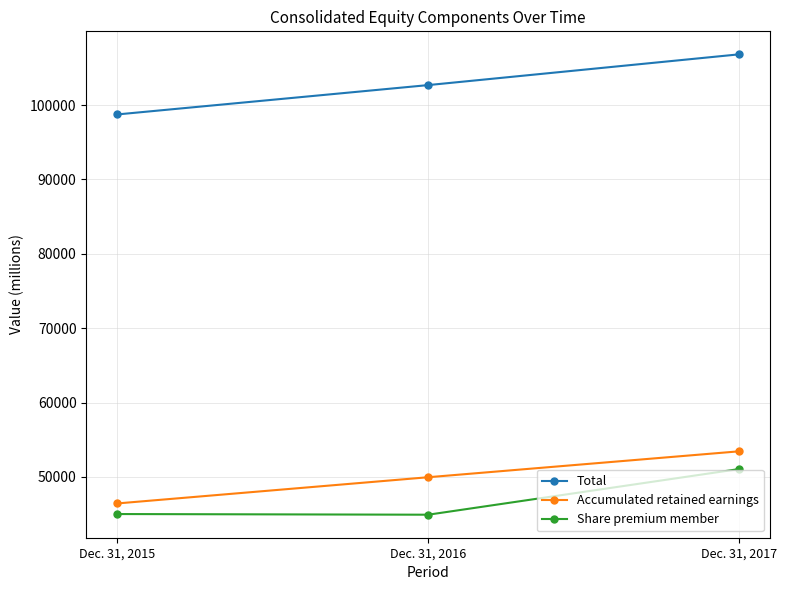

Count the Total values in the range 98753 to 106833.

3